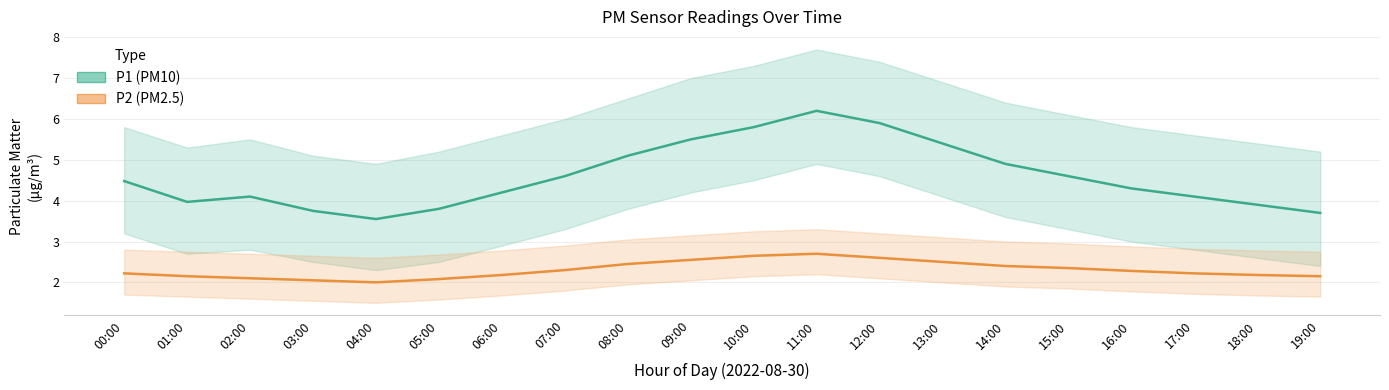

At how many categories does at least one series exceed 4?

14